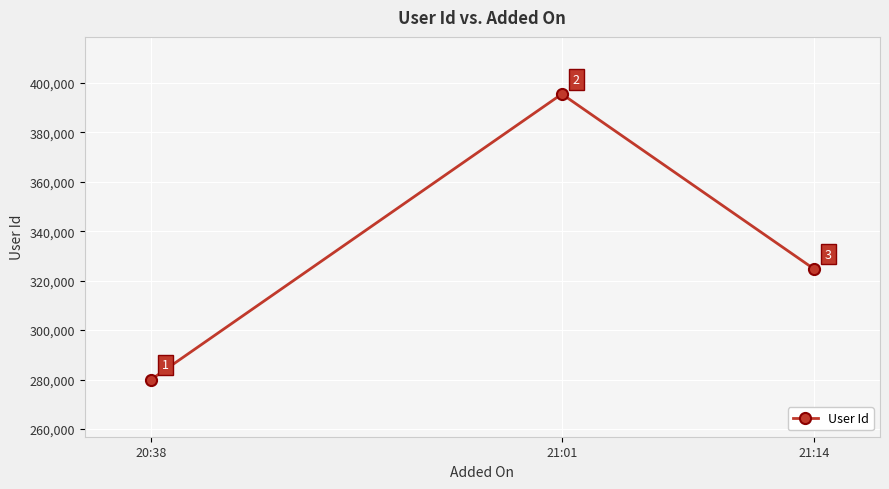

Reading left to right, list all the values displayed in this chart.

20:38=279993	21:01=395485	21:14=324816